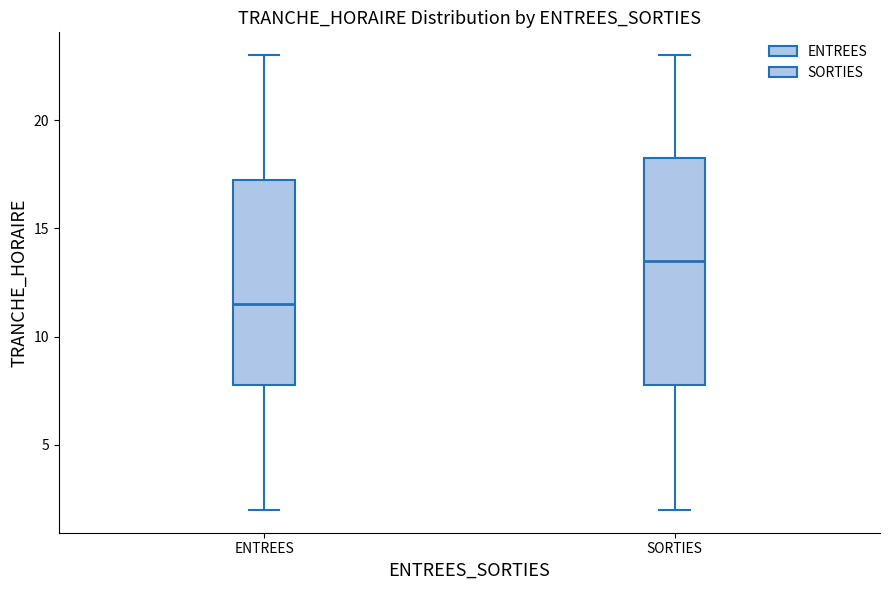

Where does the upper whisker of the box for ENTREES end on the y-axis? The values are not printed on the chart, so give them approximately, as read against the axis.

23.0